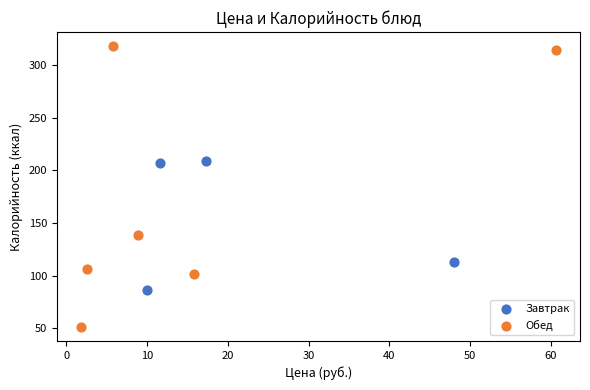

Which series reaches the minimum Y coordinate?

Обед